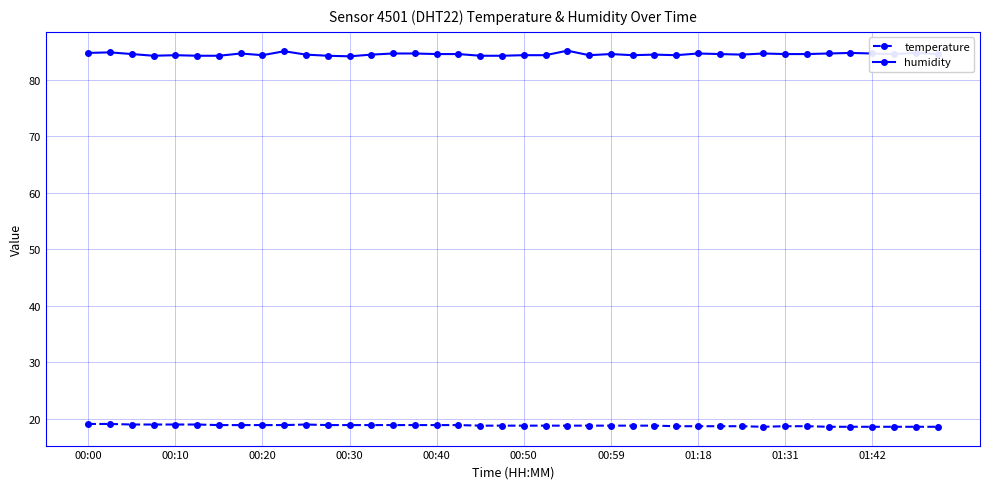

Which series has the largest range (max minus min)?

humidity